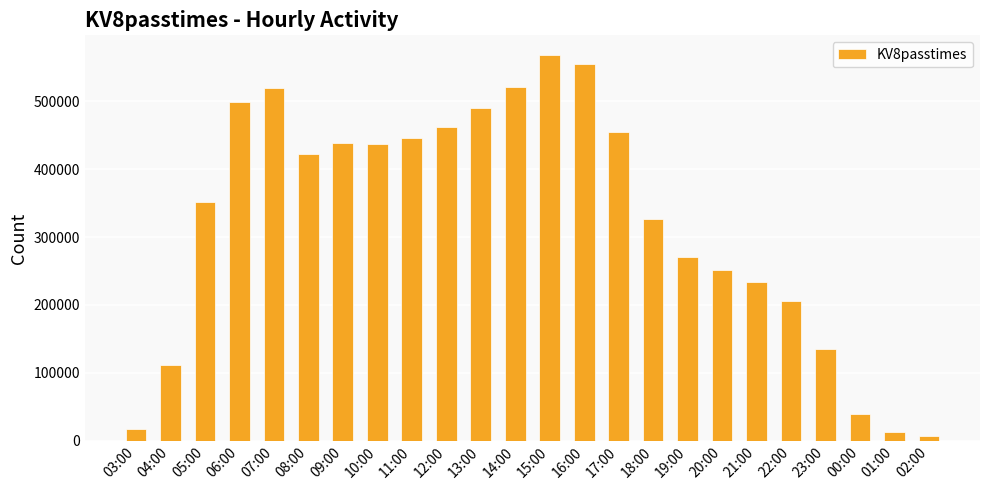

Where is the data nearest to the value 288045?

19:00